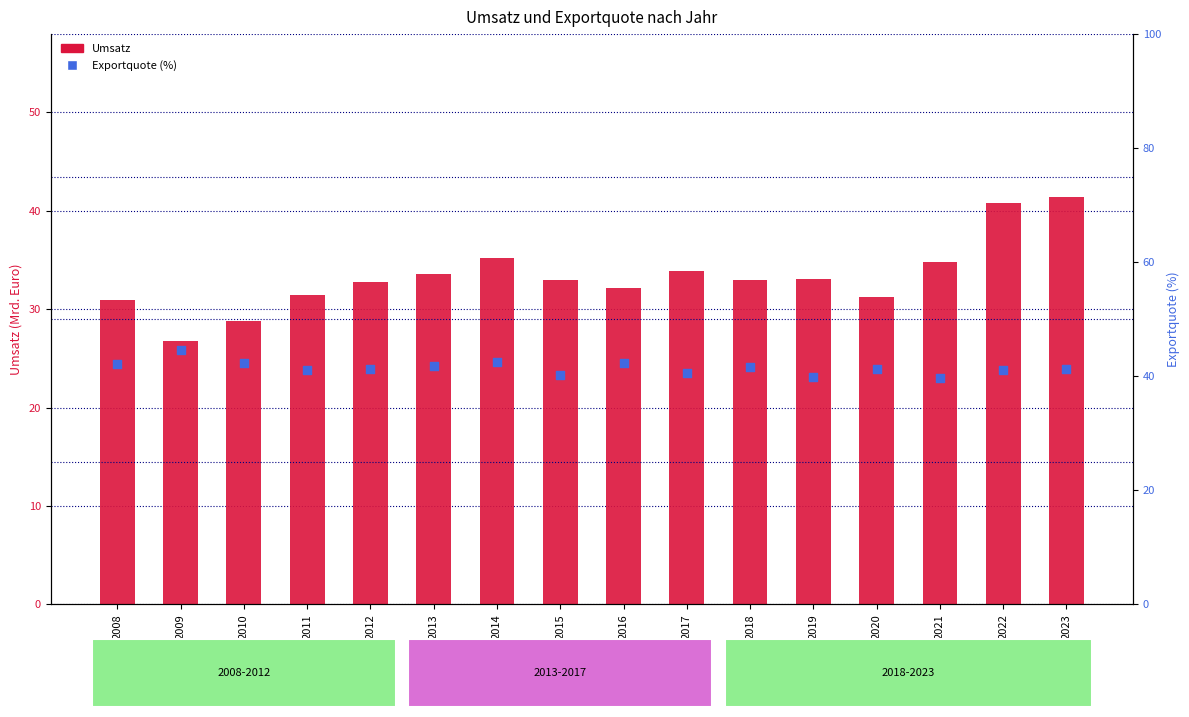

Which series has the largest total across all categories?

Exportquote (%)